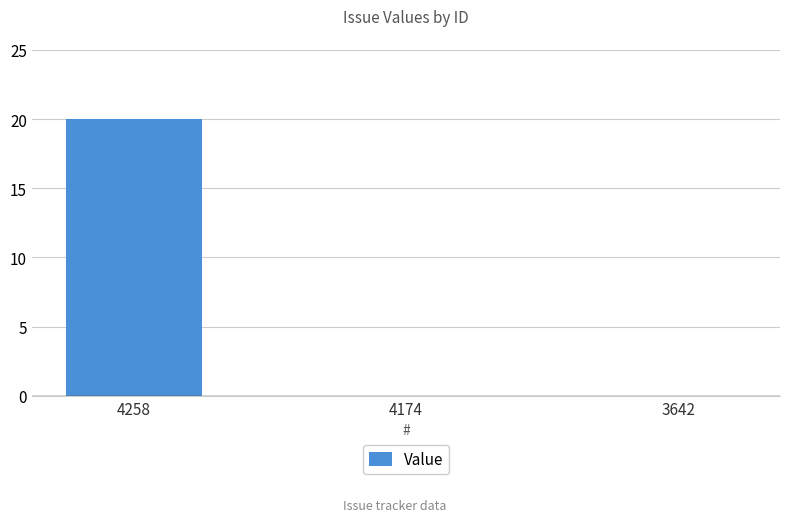

What is the maximum value shown in the chart?

20